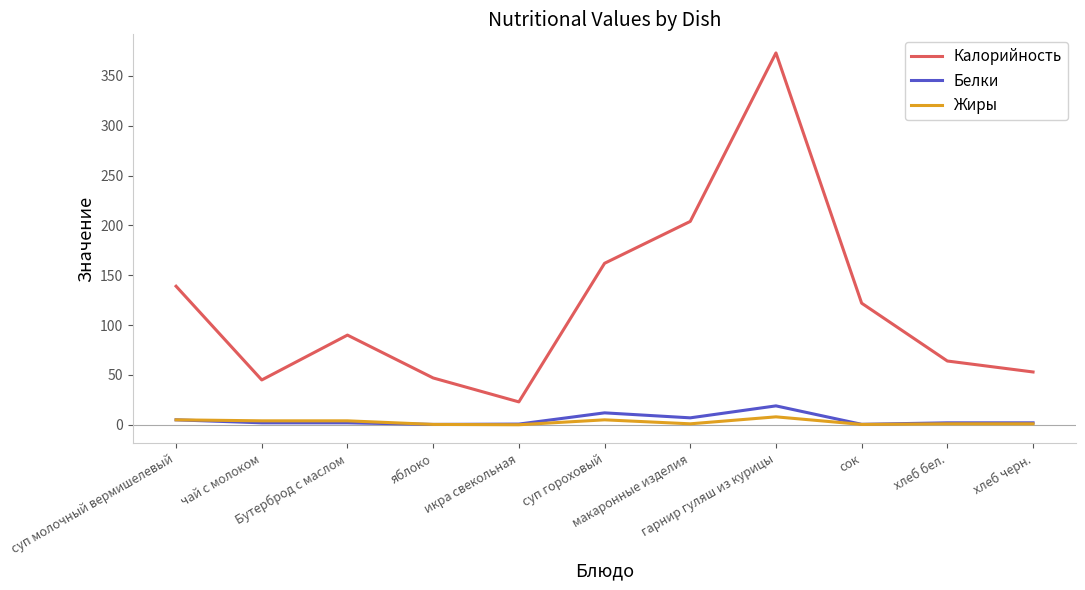

Rank the series by their maximum value, from lowest to highest.

Жиры, Белки, Калорийность